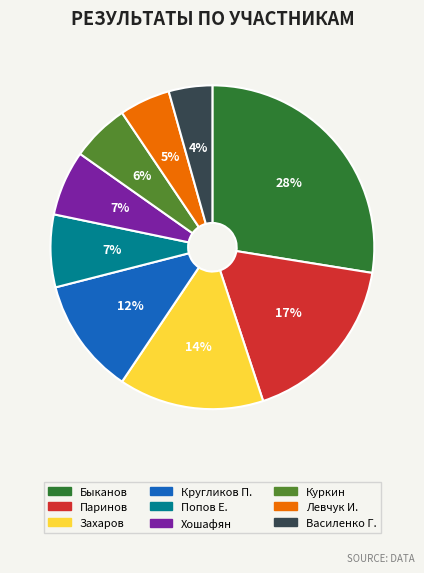

Which has a higher value, Попов Е. or Кругликов П.?

Кругликов П.